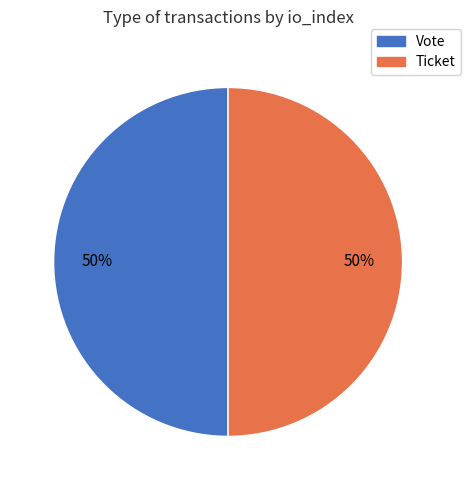

True or false: Ticket accounts for 50% of the total.

True